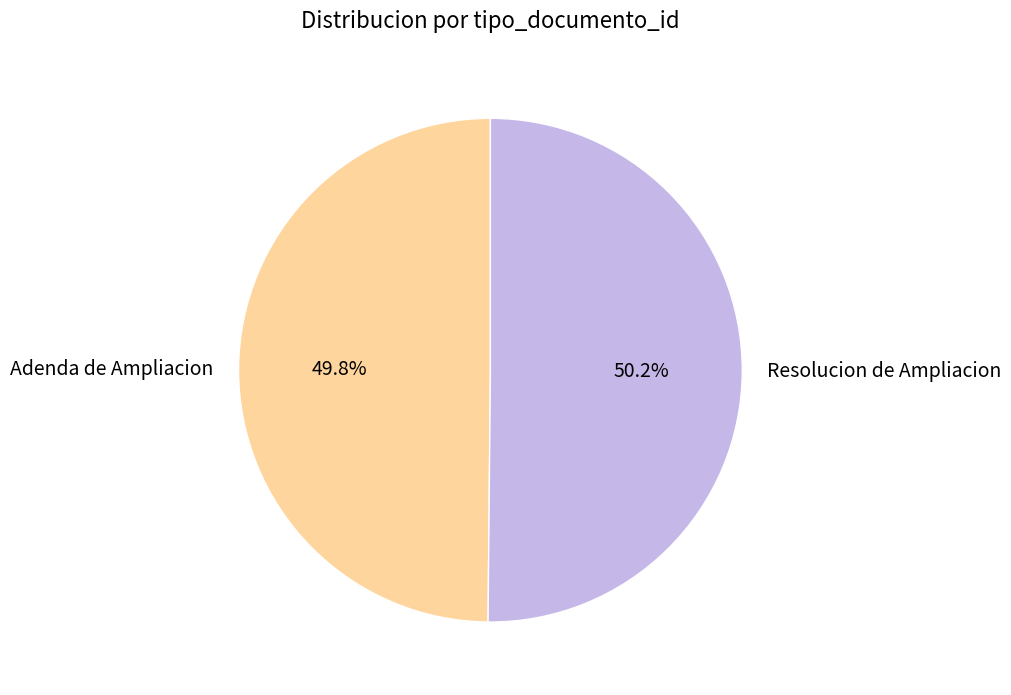

What is the ratio of the value at Resolucion de Ampliacion to the value at Adenda de Ampliacion?

1.0